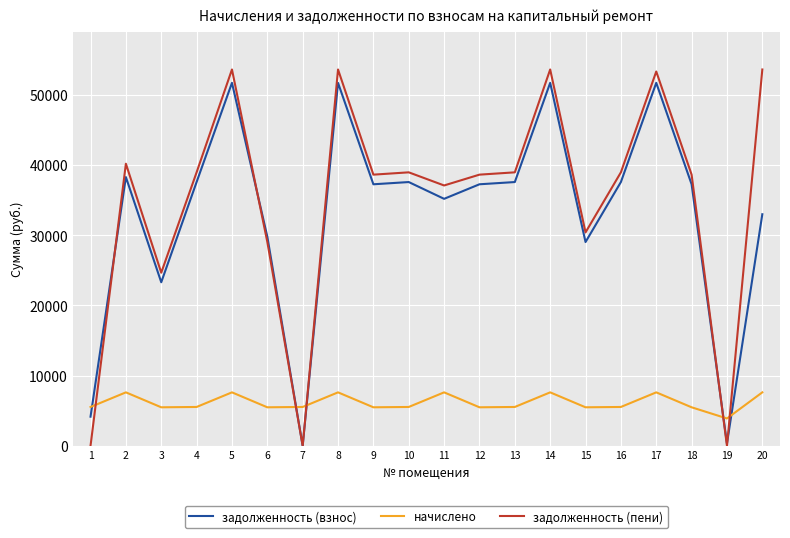

How many lines are shown in the chart?

3